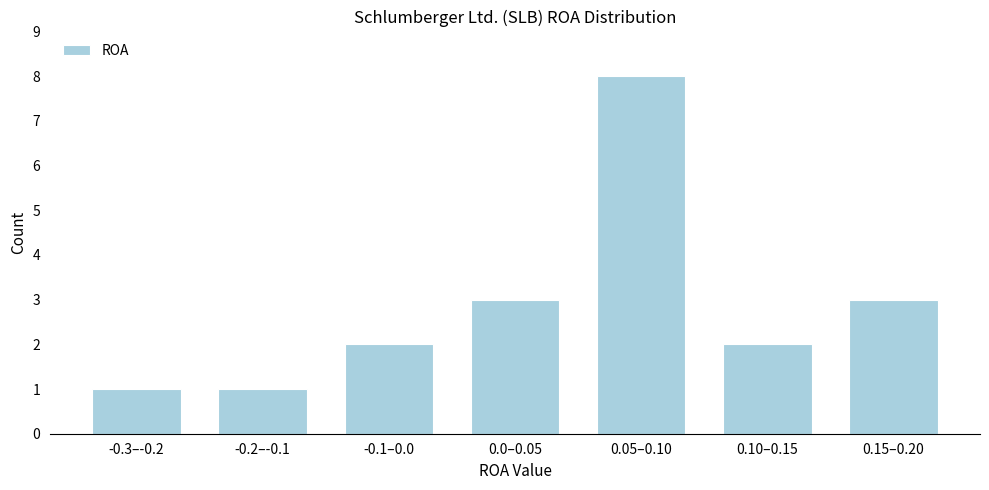

Reading left to right, transcribe all the data shown in this chart.

-0.3–-0.2=1	-0.2–-0.1=1	-0.1–0.0=2	0.0–0.05=3	0.05–0.10=8	0.10–0.15=2	0.15–0.20=3